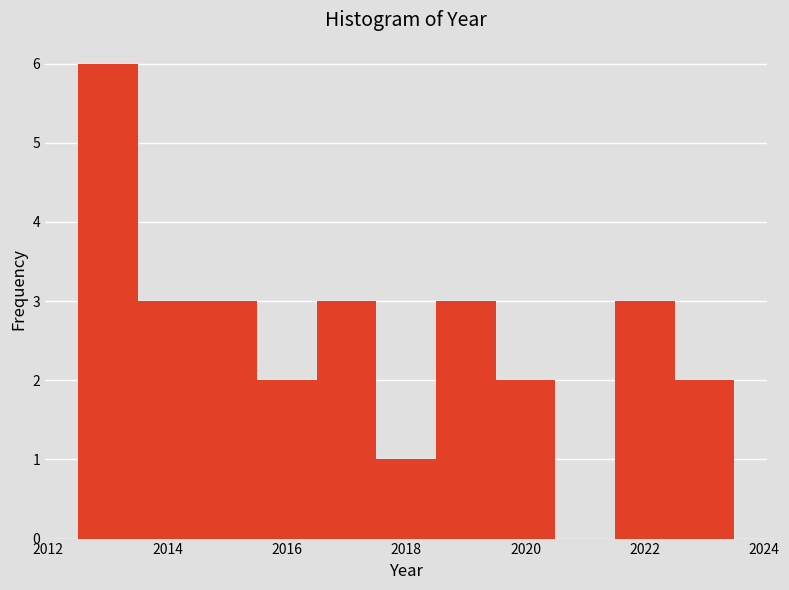

Reading left to right, list every bar in this chart as the range it spans on the x-axis followed by its height. Neither the bar edges nor the heights are printed on the chart, so give them approximately, as read against the axes.

2012.5 to 2013.5: 6
2013.5 to 2014.5: 3
2014.5 to 2015.5: 3
2015.5 to 2016.5: 2
2016.5 to 2017.5: 3
2017.5 to 2018.5: 1
2018.5 to 2019.5: 3
2019.5 to 2020.5: 2
2020.5 to 2021.5: 0
2021.5 to 2022.5: 3
2022.5 to 2023.5: 2